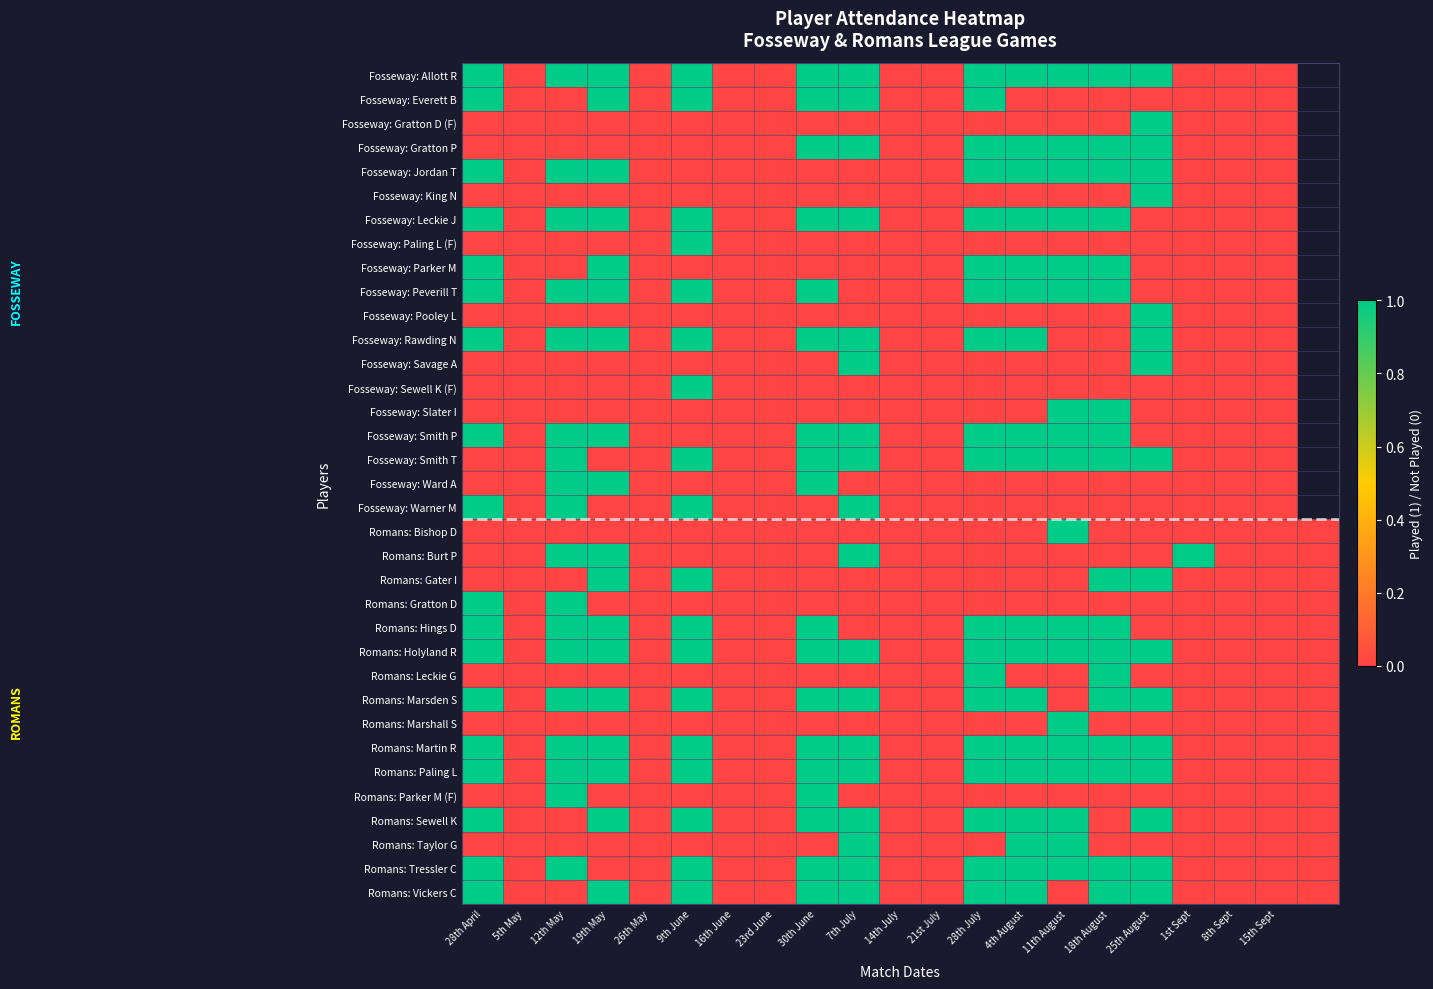

What is the maximum value for Romans: Bishop D?

1.0